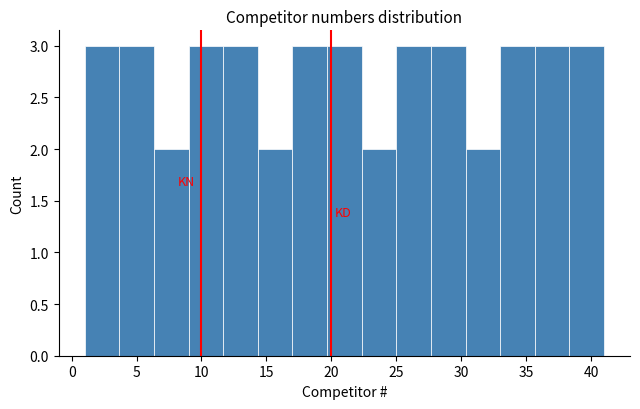

Reading left to right, transcribe this chart: for each bar, give the range it covers on the x-axis and its height. Neither the bar edges nor the heights are printed on the chart, so give them approximately, as read against the axes.

1.0 to 3.5: 3
3.5 to 6.5: 3
6.5 to 9.0: 2
9.0 to 11.5: 3
11.5 to 14.5: 3
14.5 to 17.0: 2
17.0 to 19.5: 3
19.5 to 22.5: 3
22.5 to 25.0: 2
25.0 to 27.5: 3
27.5 to 30.5: 3
30.5 to 33.0: 2
33.0 to 35.5: 3
35.5 to 38.5: 3
38.5 to 41.0: 3